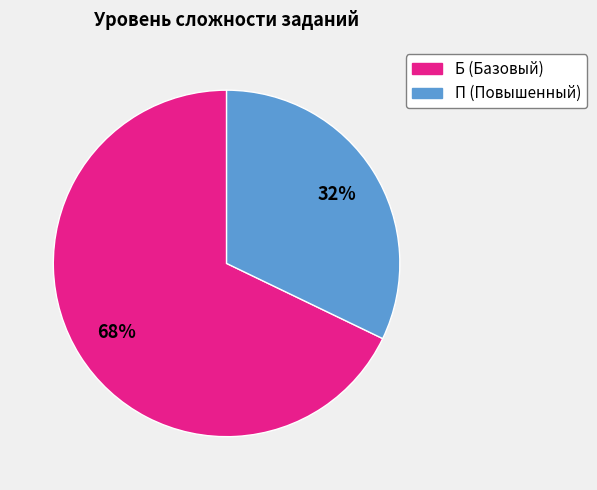

Does any single category account for the majority?

Yes